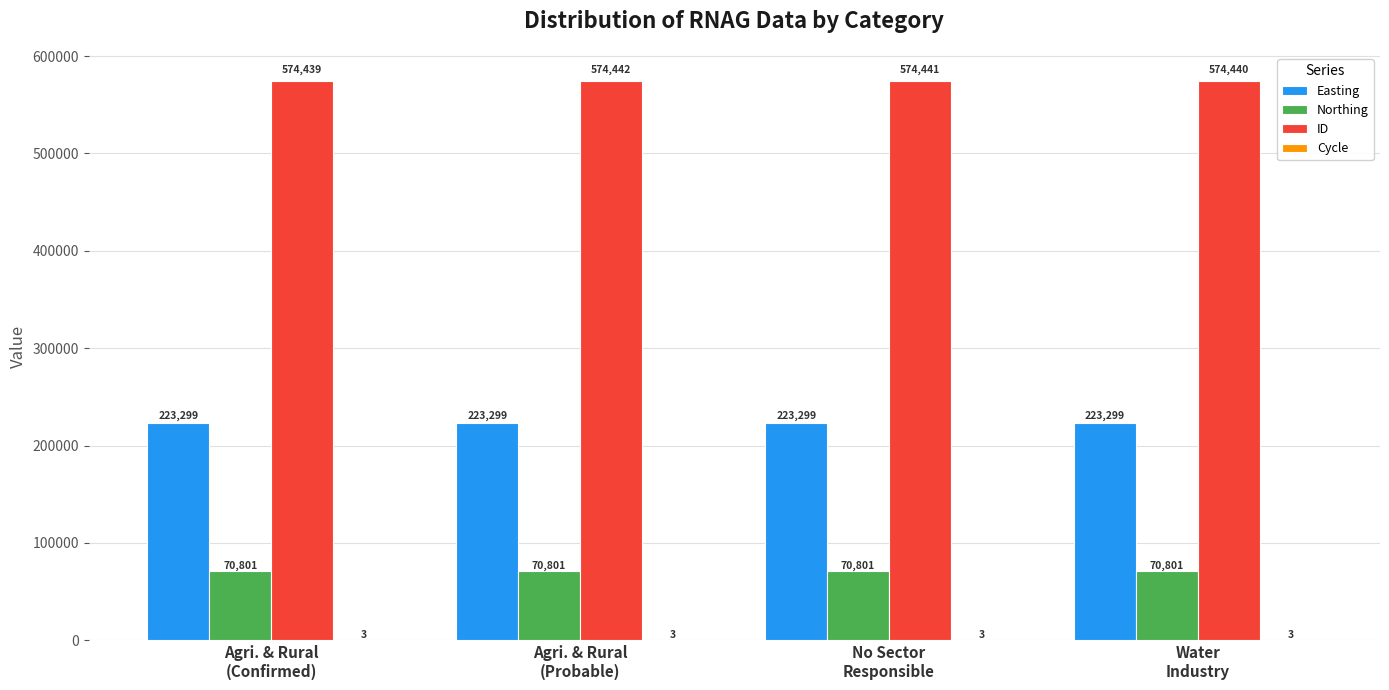

The value of Easting at Agri. & Rural
(Probable) is 98129. True or false?

False